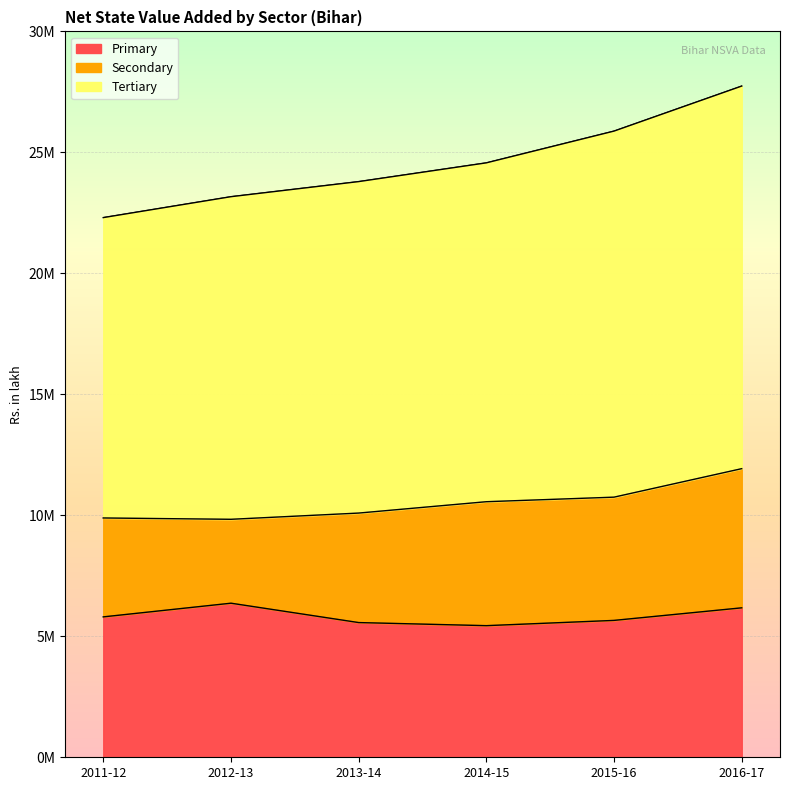

Is it true that Primary equals 5802530.1 at 2011-12?

True